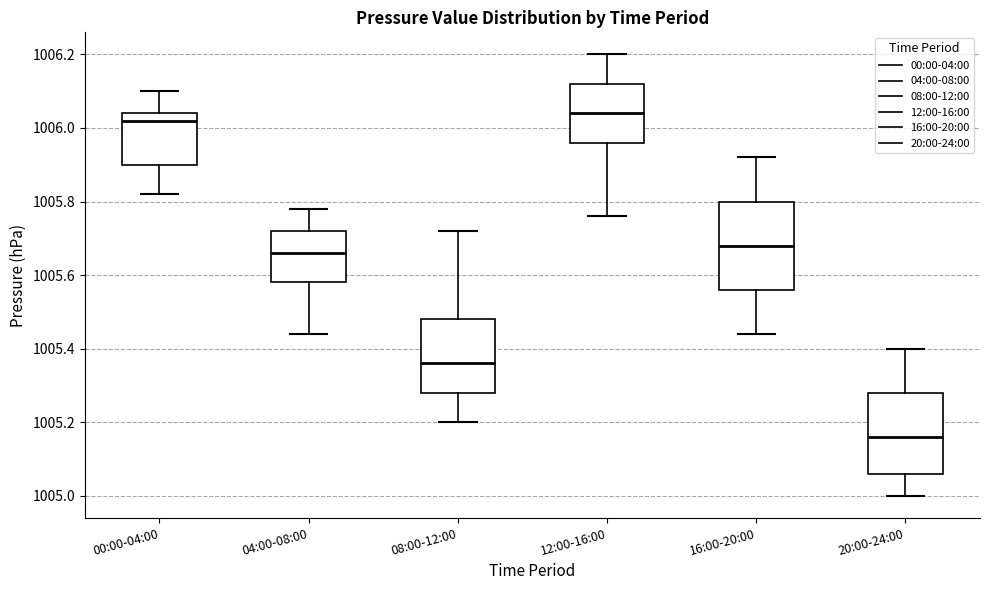

Reading left to right, read every box against the y-axis: the position of its median line, the range the box covers, and the ends of its whiskers. The values are not printed on the chart, so give them approximately, as read against the axis.

00:00-04:00: median 1006.02, box 1005.90 to 1006.04, whiskers 1005.82 to 1006.10
04:00-08:00: median 1005.66, box 1005.58 to 1005.72, whiskers 1005.44 to 1005.78
08:00-12:00: median 1005.36, box 1005.28 to 1005.48, whiskers 1005.20 to 1005.72
12:00-16:00: median 1006.04, box 1005.96 to 1006.12, whiskers 1005.76 to 1006.20
16:00-20:00: median 1005.68, box 1005.56 to 1005.80, whiskers 1005.44 to 1005.92
20:00-24:00: median 1005.16, box 1005.06 to 1005.28, whiskers 1005.00 to 1005.40